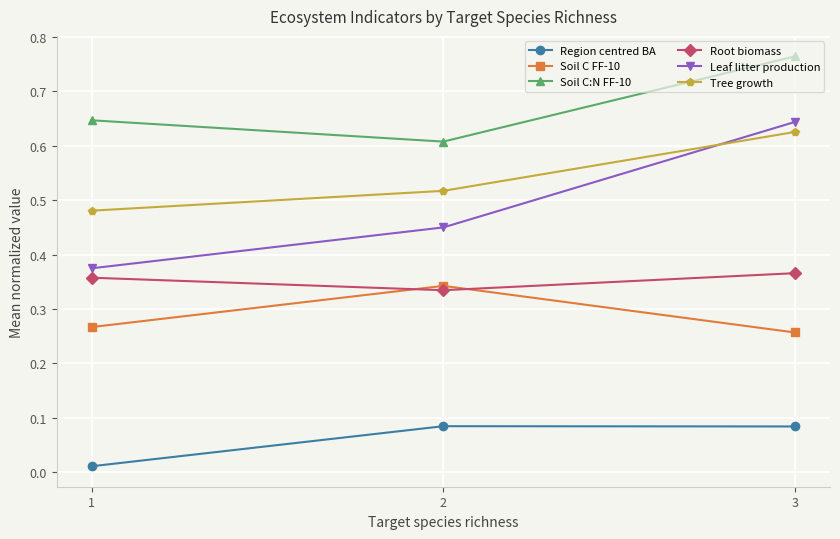

Is it true that Tree growth equals 0.4 at 3?

False